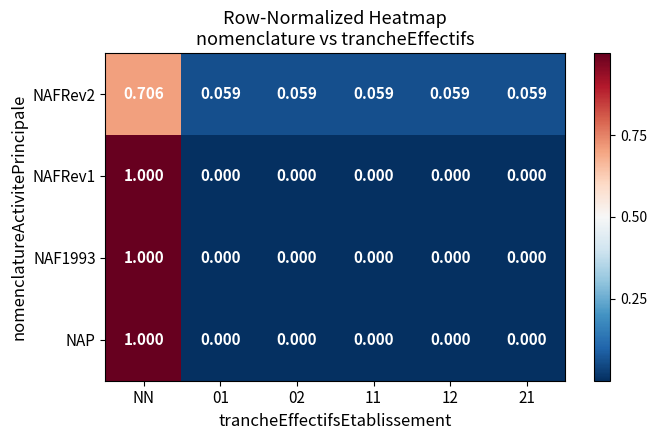

How many positive values does the NAF1993 series have?

1